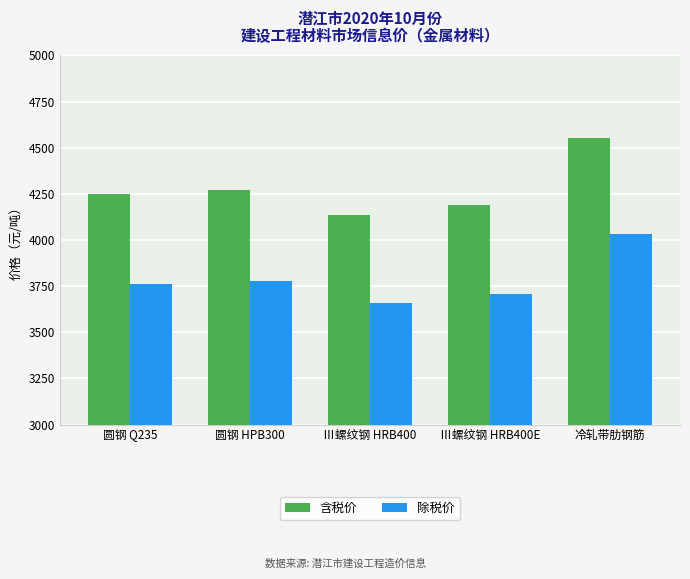

How many groups of bars are there?

5